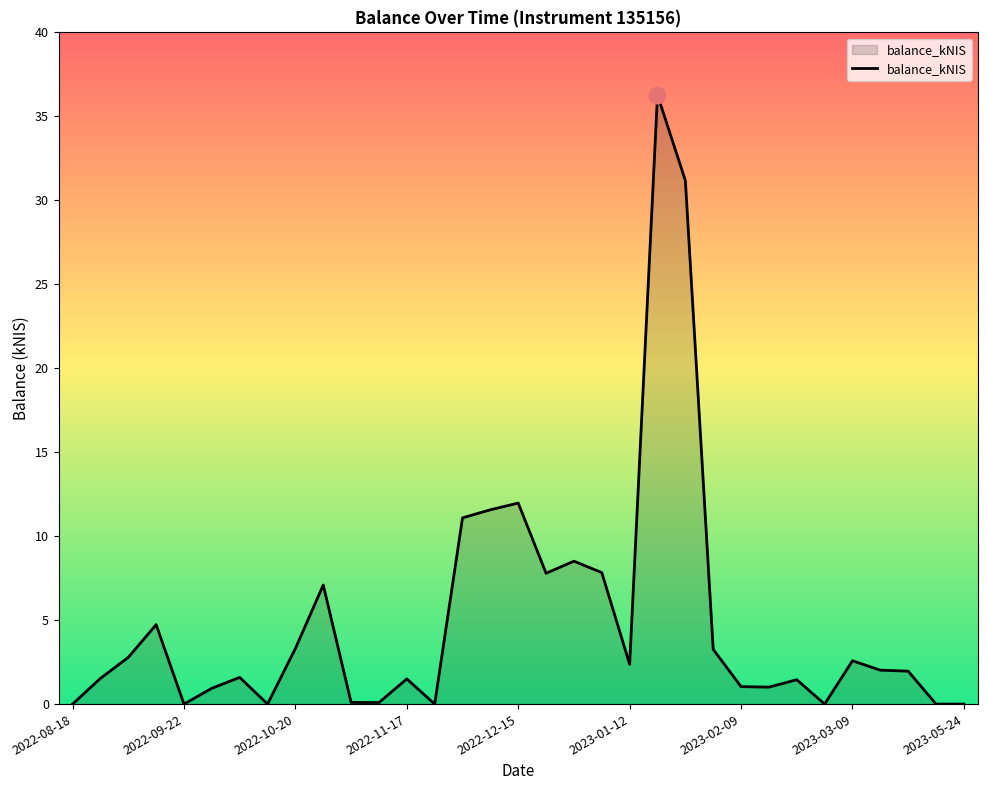

What is the maximum value shown in the chart?

36.3